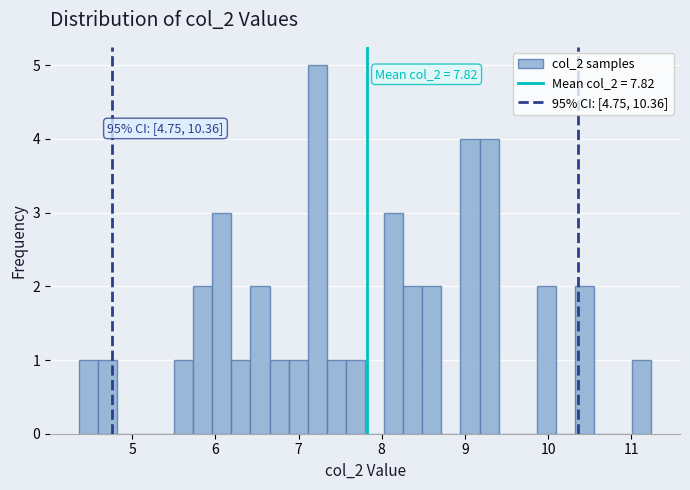

Read against the x-axis, roughly where is the centre of the tallest bar?

7.2